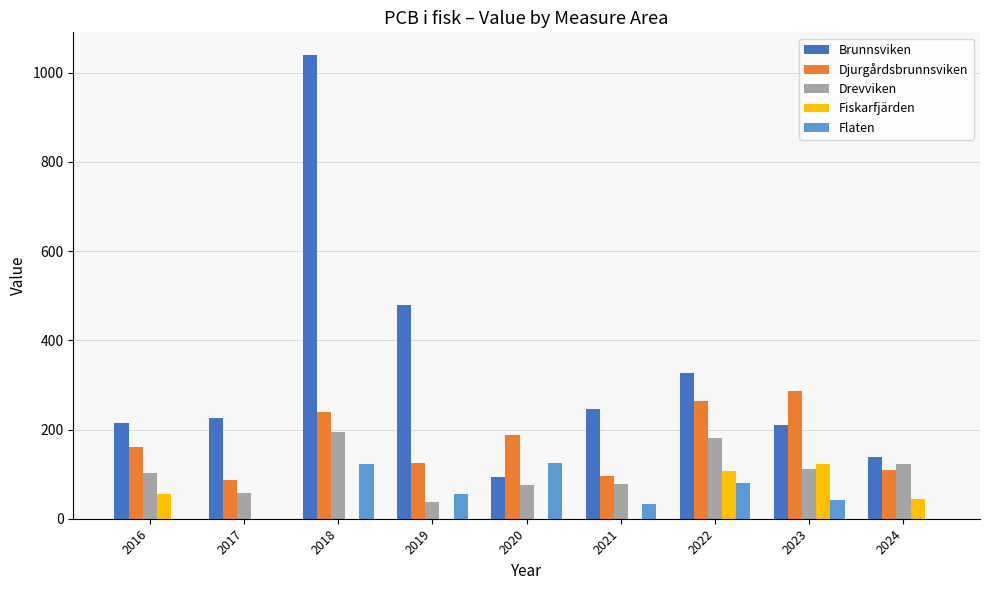

The Fiskarfjärden series shows 0.0 at 2019. True or false?

True